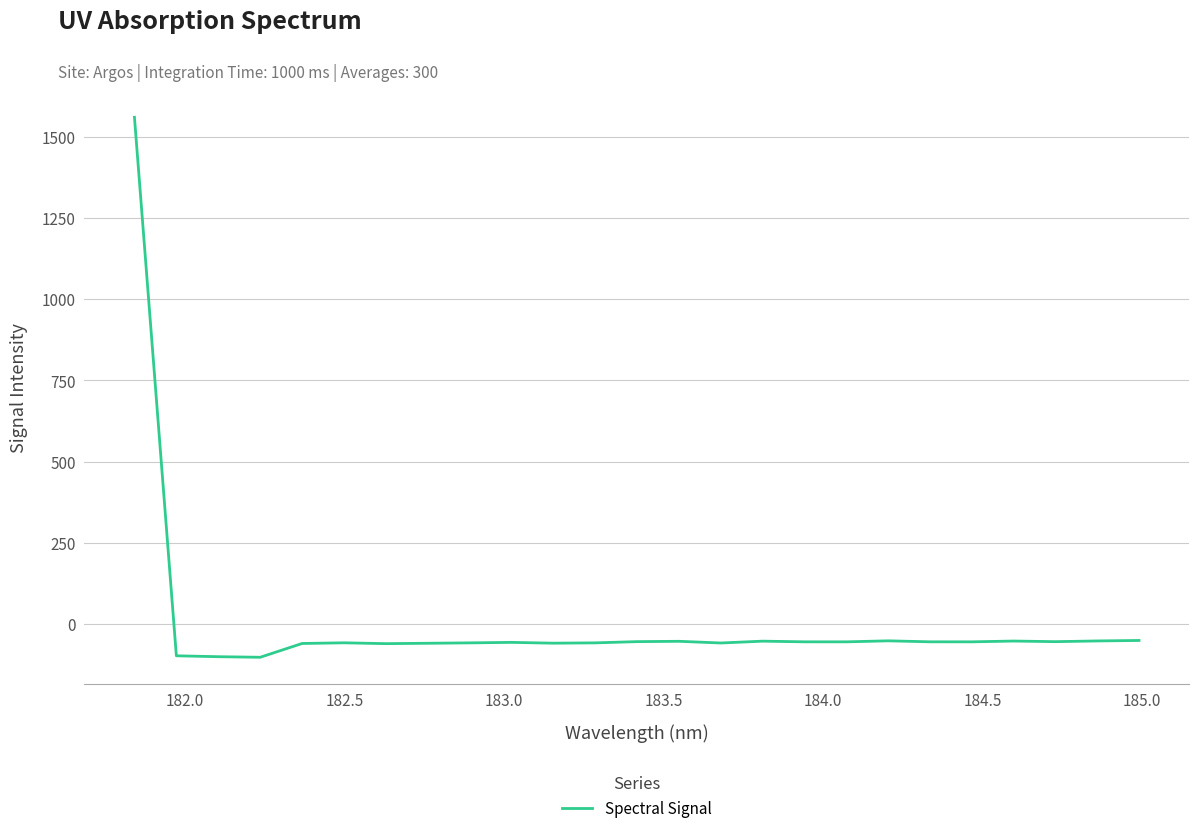

What is the minimum value shown in the chart?

-102.1